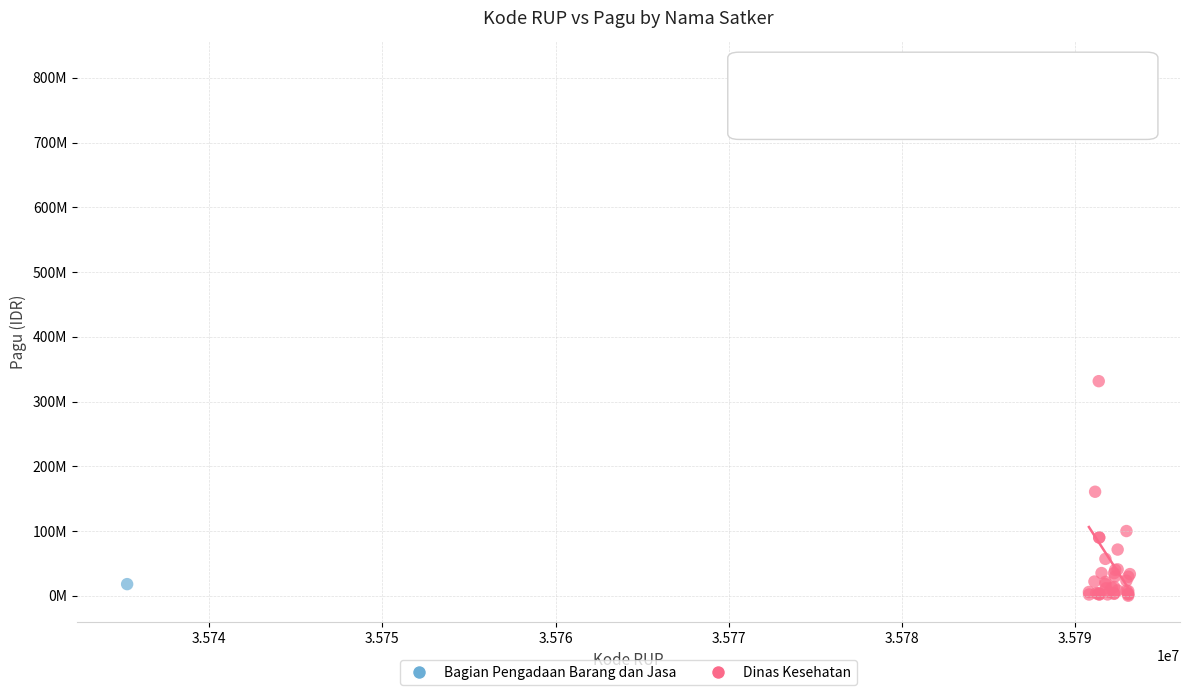

What are all the series names shown in the legend?

Bagian Pengadaan Barang dan Jasa, Dinas Kesehatan